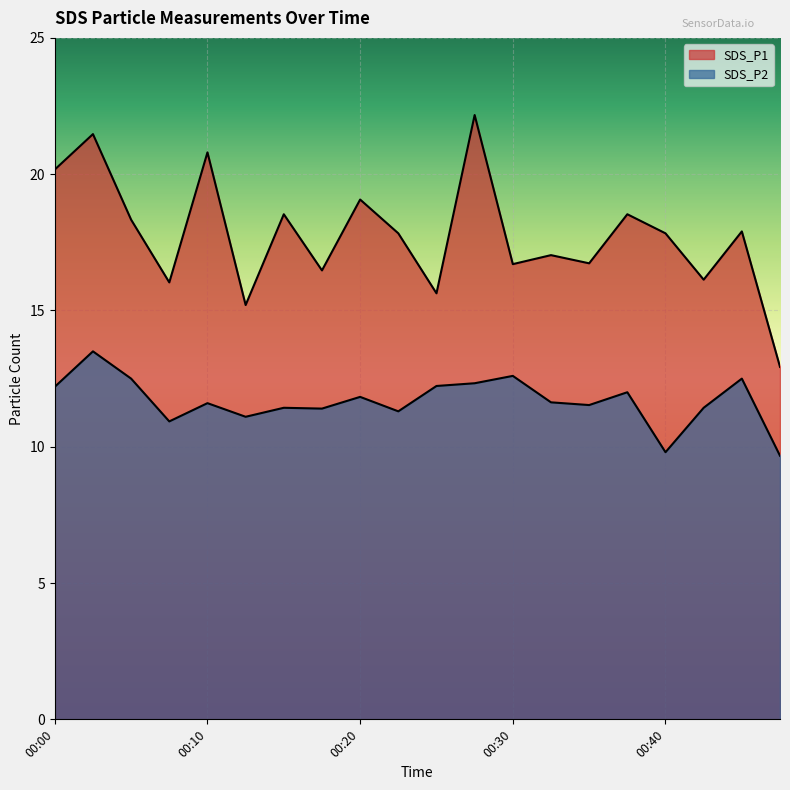

What is the maximum value shown in the chart?

22.2